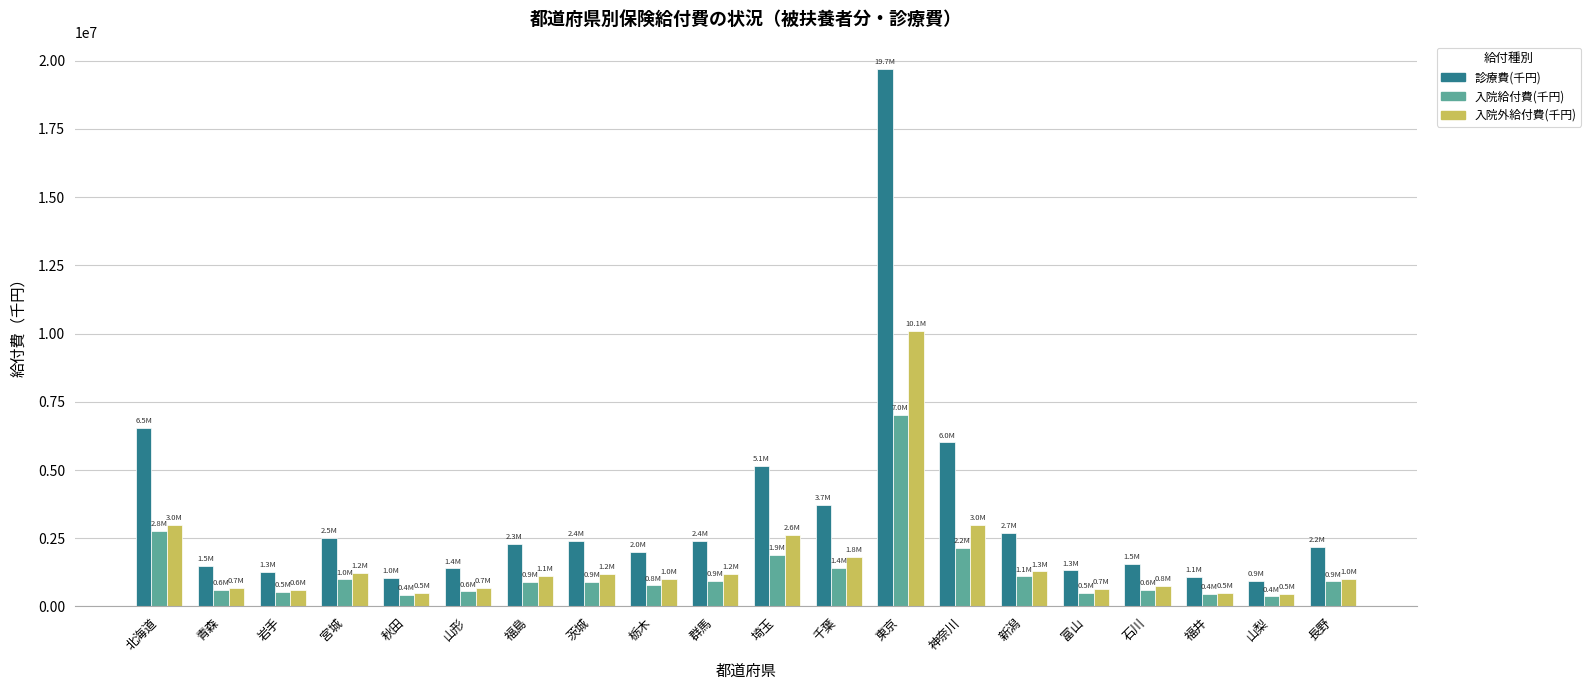

What is the label of the 18th bar from the left?

福井